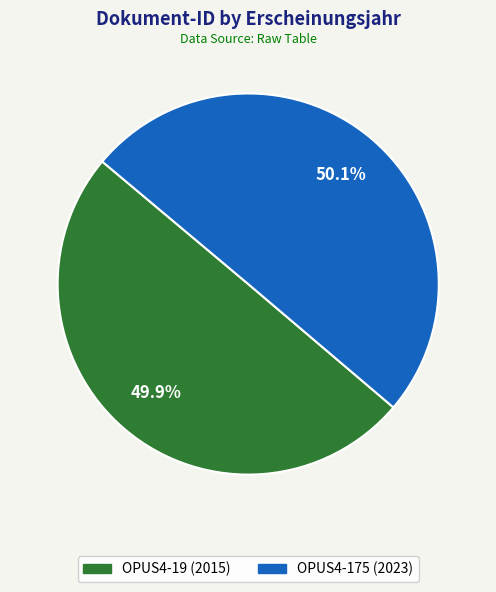

Is there a majority slice in this chart?

Yes